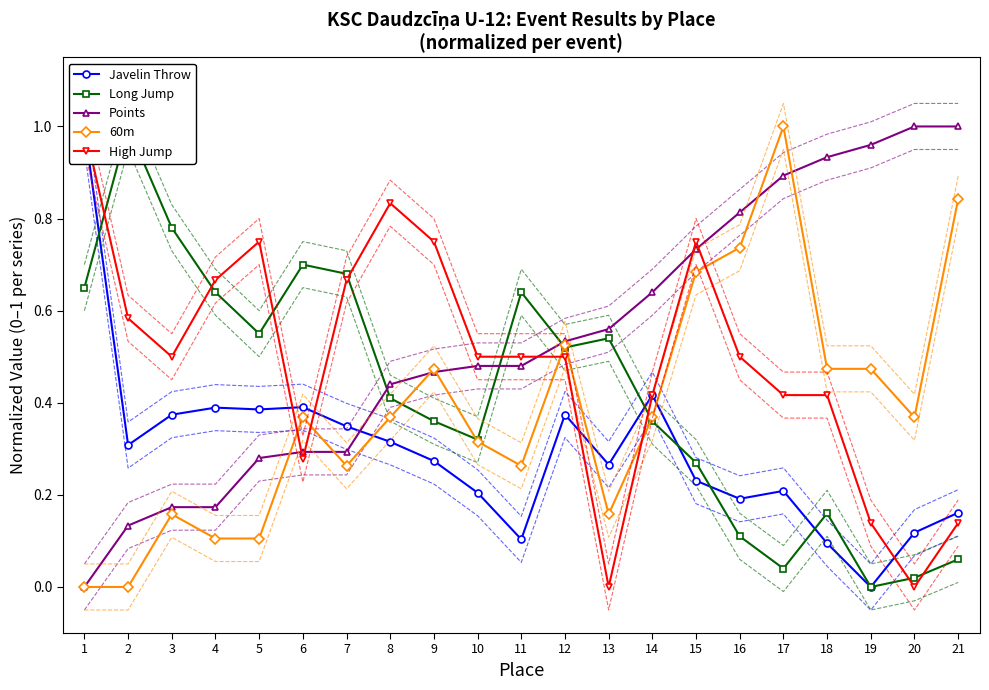

What is the average value of the Long Jump series?

0.4